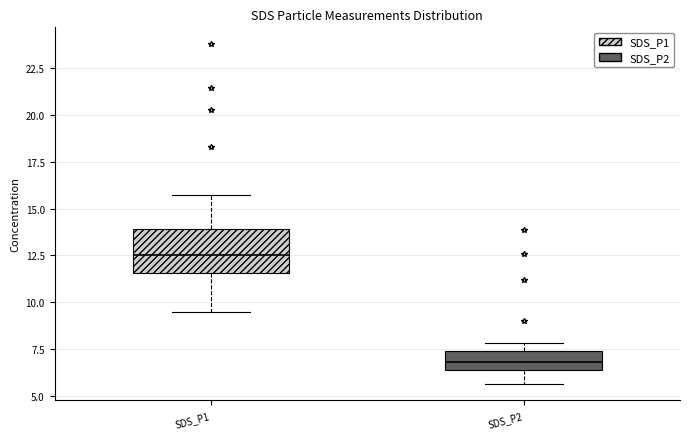

Which box is the tallest, from its lower edge to its upper edge?

SDS_P1